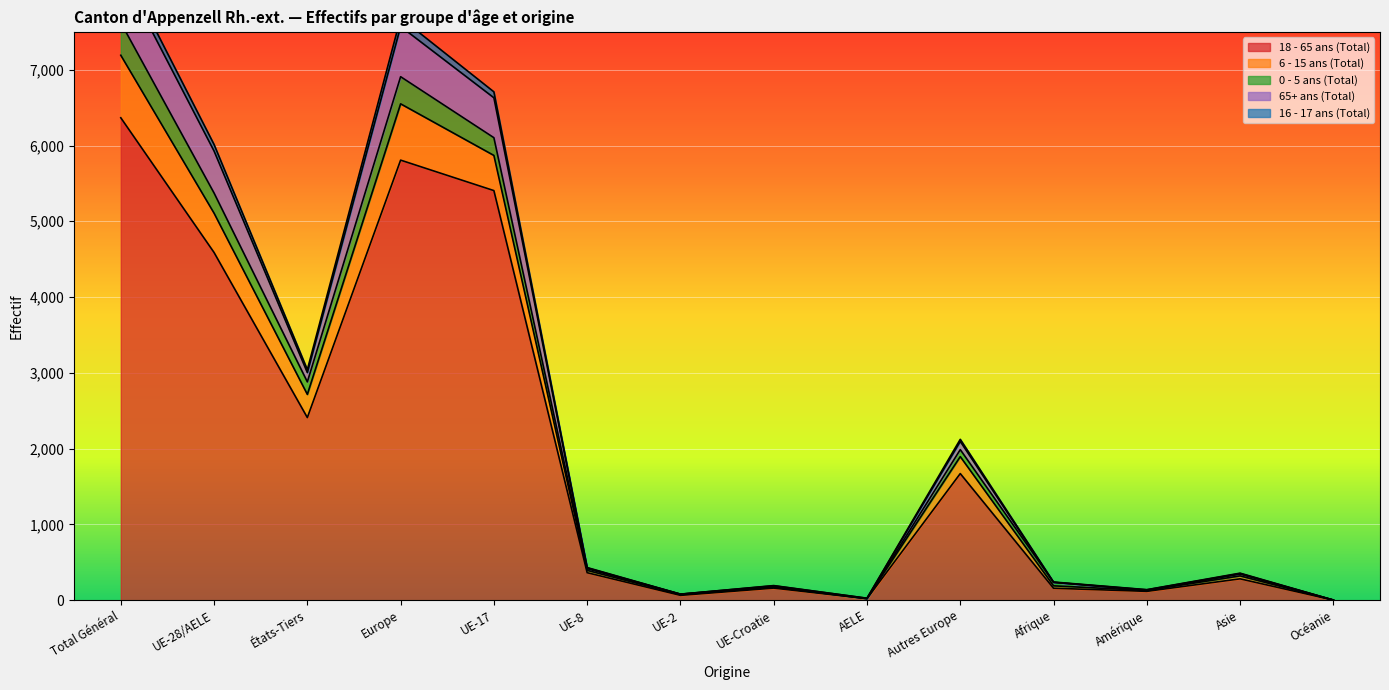

True or false: 16 - 17 ans (Total) and 6 - 15 ans (Total) cross at least once.

False